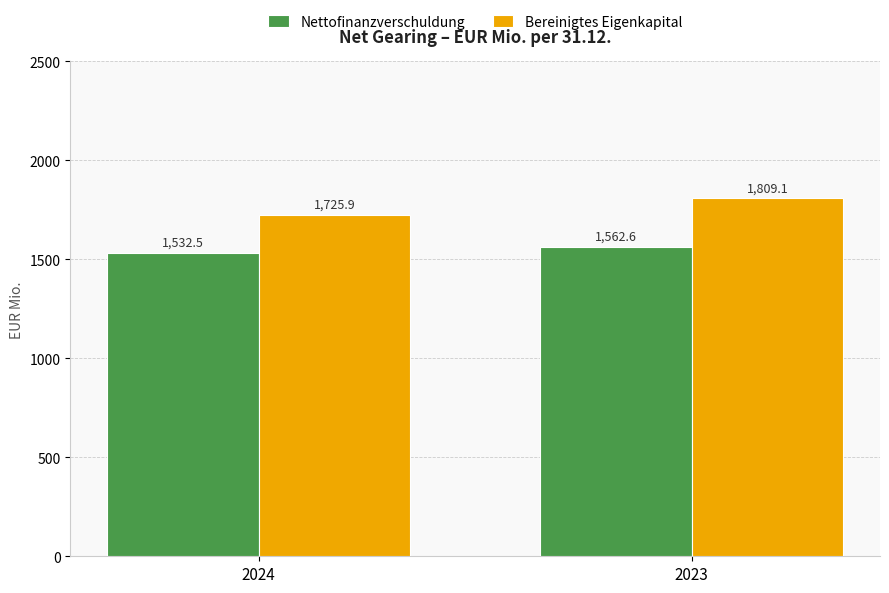

Are the bars grouped side by side (vs. stacked)?

Yes